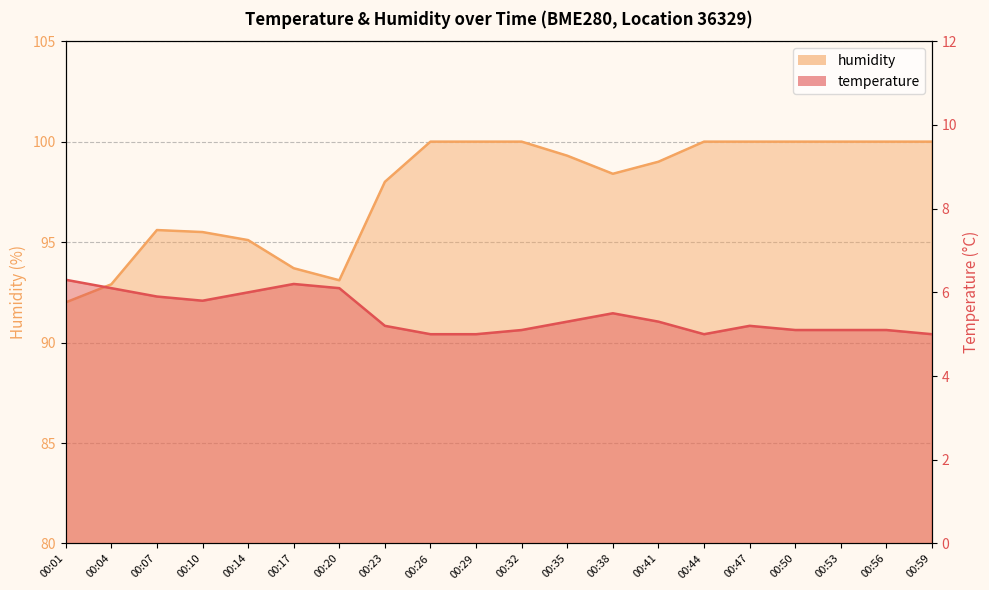

Read the humidity value at 00:59.

100.0